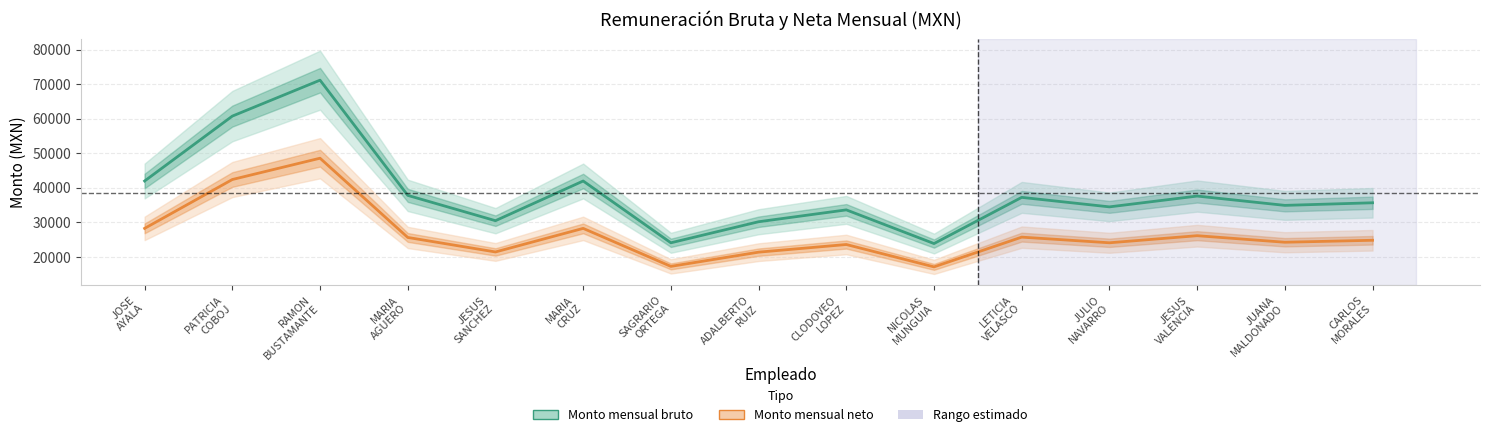

How many interior local peaks does the Monto mensual bruto series have?

5